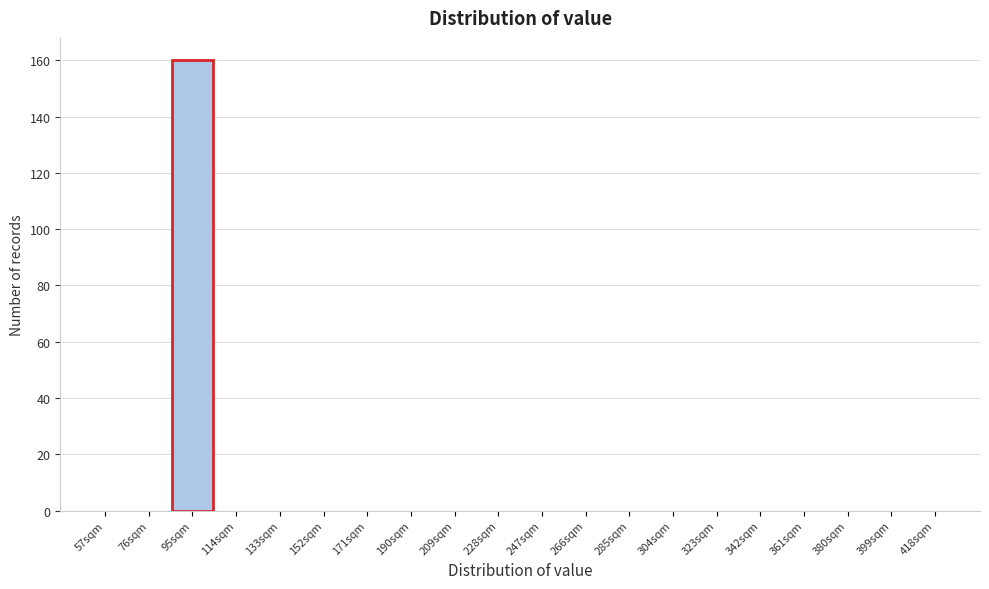

How tall is the bar that spans 86 to 105 on the x-axis? Neither the bar edges nor the heights are printed on the chart, so give them approximately, as read against the axes.

160